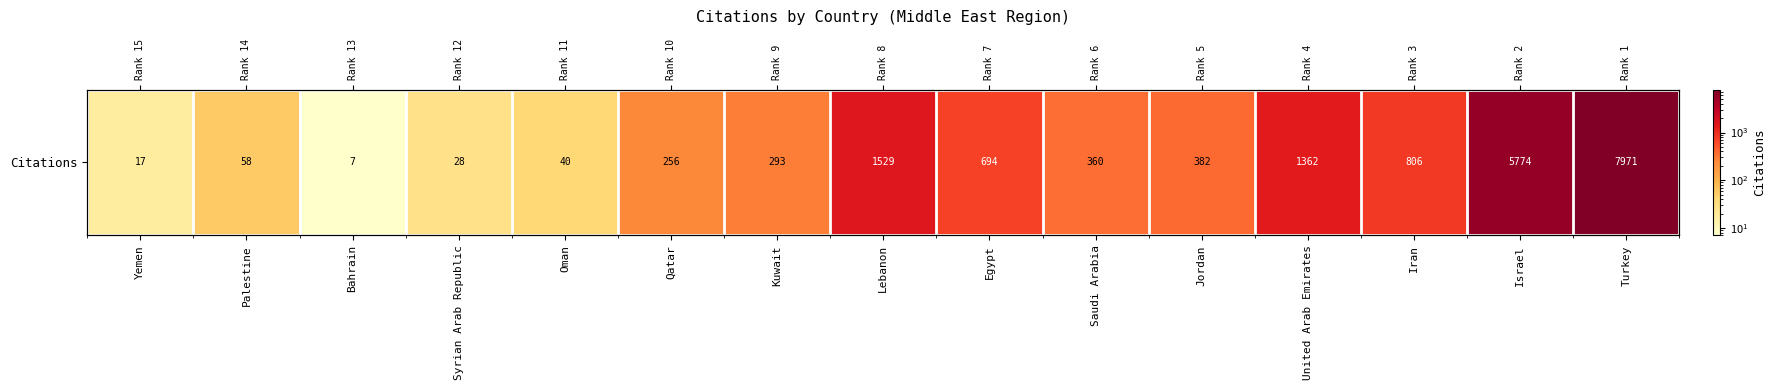

True or false: the data shows 1529 at Lebanon.

True